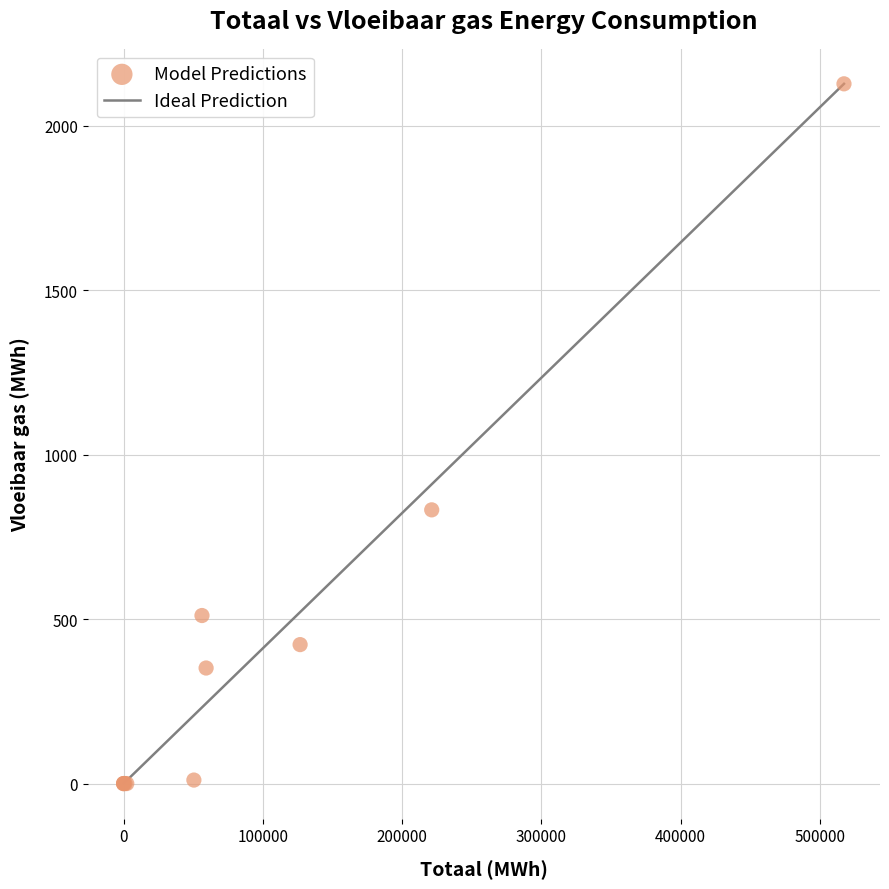

What Y value in the scatter plot is closest to 1063?

832.1